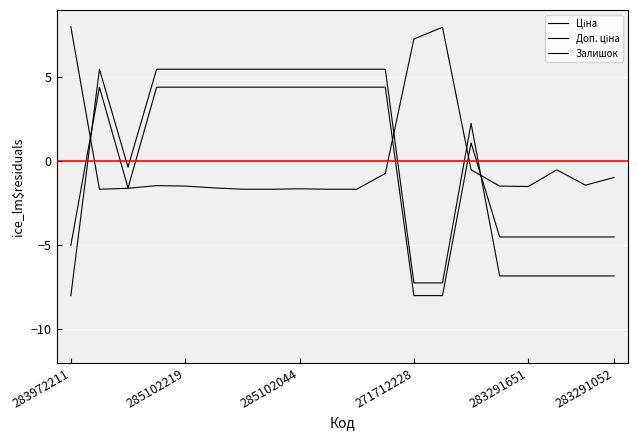

Count the number of data series in this chart.

3